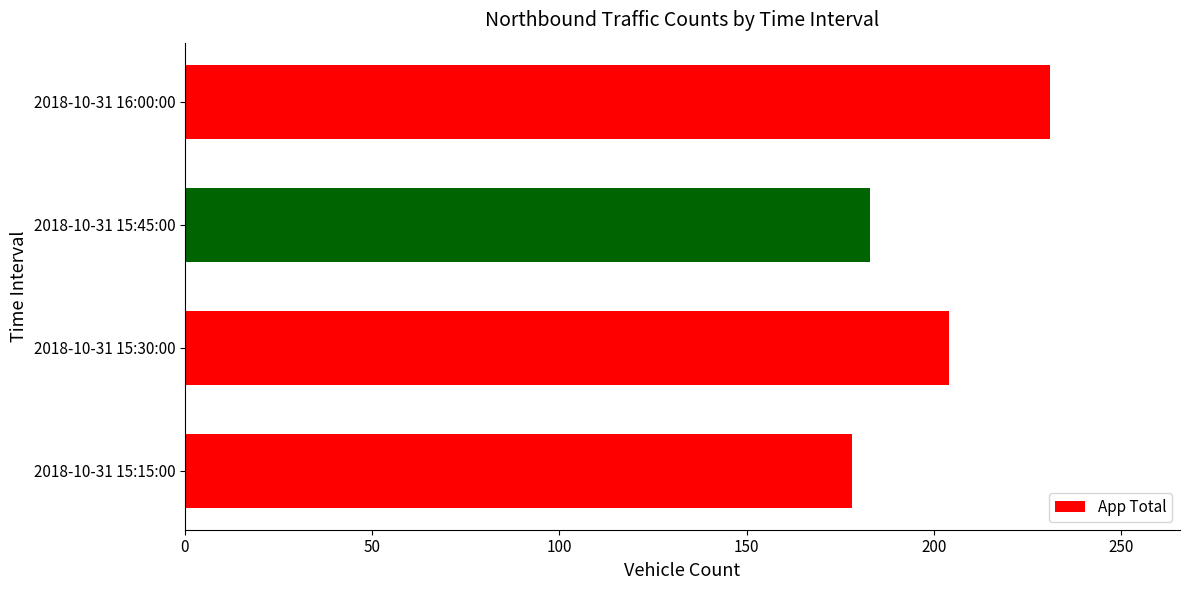

What is the average value?

199